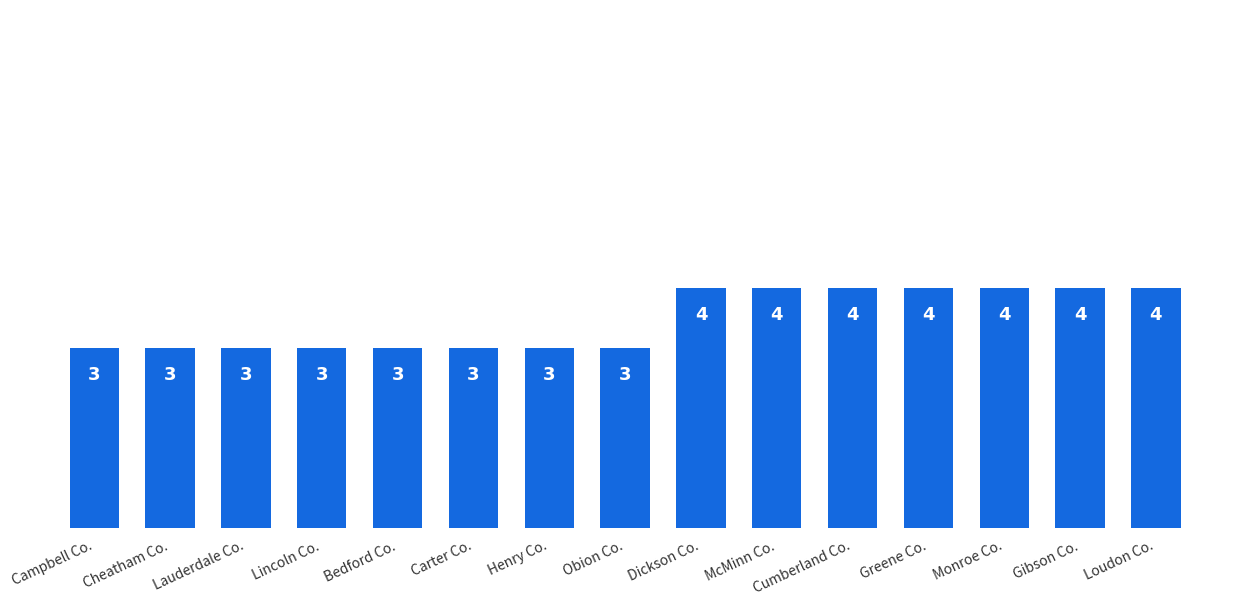

Reading left to right, what are all the values shown in this chart?

Campbell Co.=3	Cheatham Co.=3	Lauderdale Co.=3	Lincoln Co.=3	Bedford Co.=3	Carter Co.=3	Henry Co.=3	Obion Co.=3	Dickson Co.=4	McMinn Co.=4	Cumberland Co.=4	Greene Co.=4	Monroe Co.=4	Gibson Co.=4	Loudon Co.=4